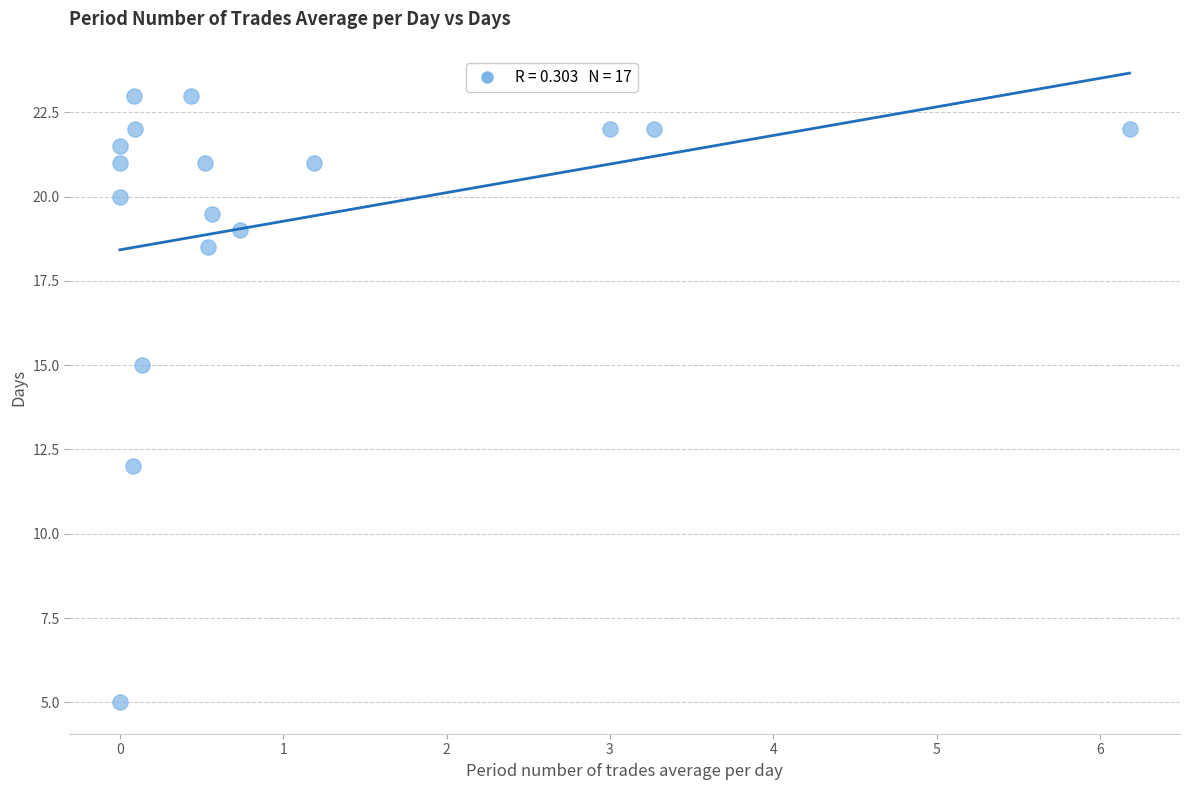

What Y value in the scatter plot is closest to 14?

15.0